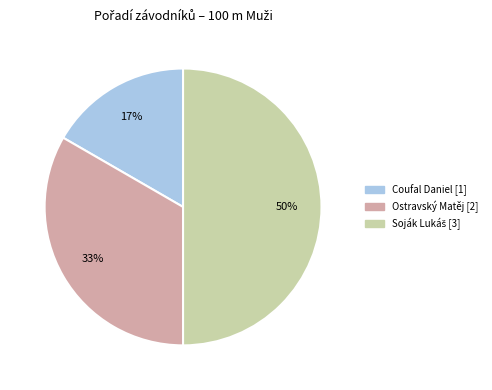

Which category has the smallest portion of the pie?

Coufal Daniel